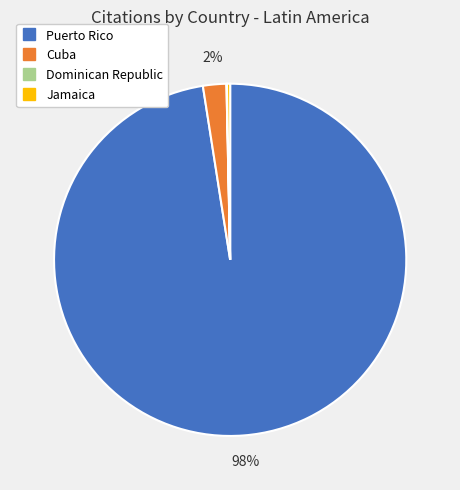

Do Puerto Rico and Cuba together represent more than half of the pie?

Yes